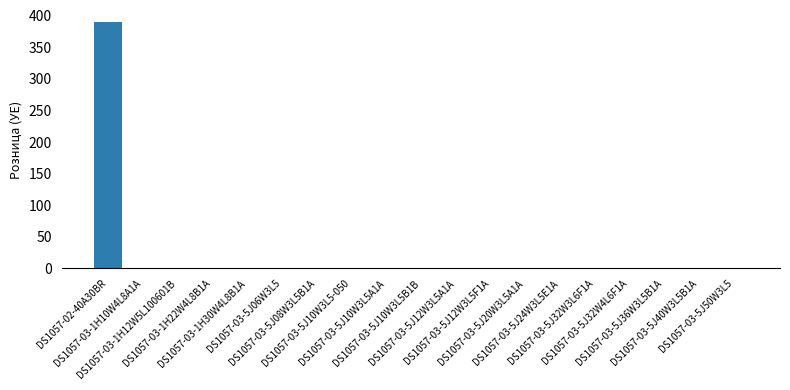

Are the bars horizontal?

No